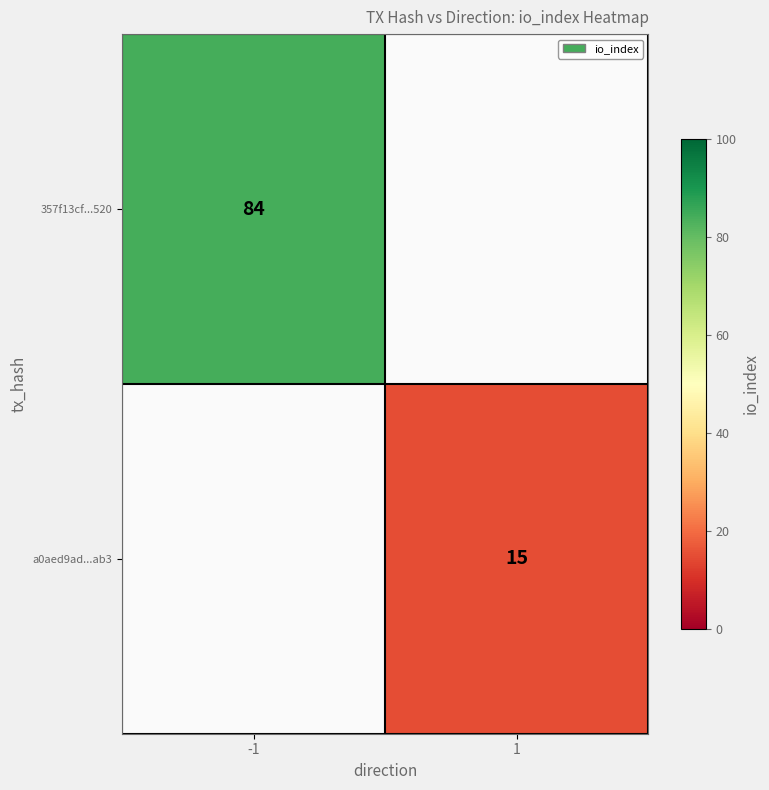

True or false: 357f13cf...520 has a value of 84 at -1.

True